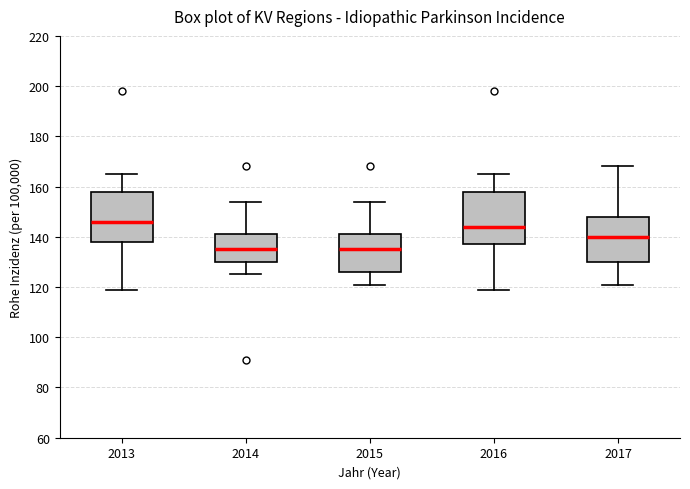

Reading left to right, read every box against the y-axis: the position of its median line, the range the box covers, and the ends of its whiskers. The values are not printed on the chart, so give them approximately, as read against the axis.

2013: median 146, box 138 to 158, whiskers 120 to 166
2014: median 136, box 130 to 142, whiskers 126 to 154
2015: median 136, box 126 to 142, whiskers 122 to 154
2016: median 144, box 138 to 158, whiskers 120 to 166
2017: median 140, box 130 to 148, whiskers 122 to 168